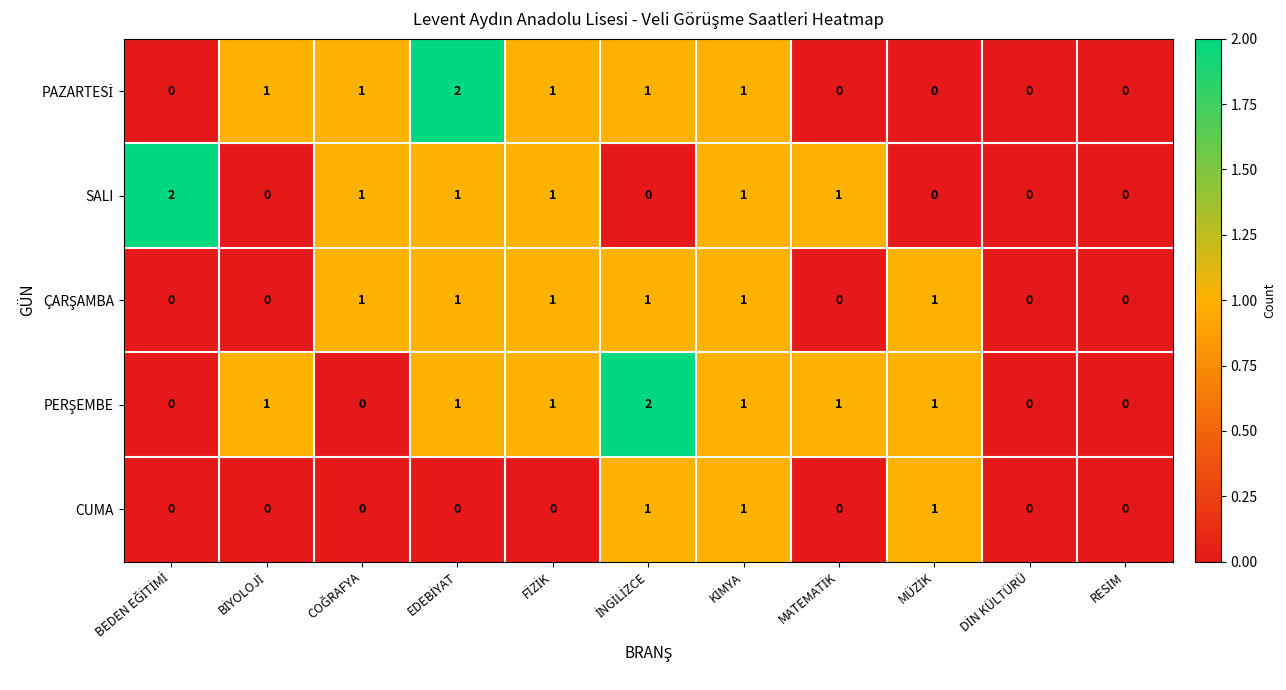

How many series are shown in this chart?

5